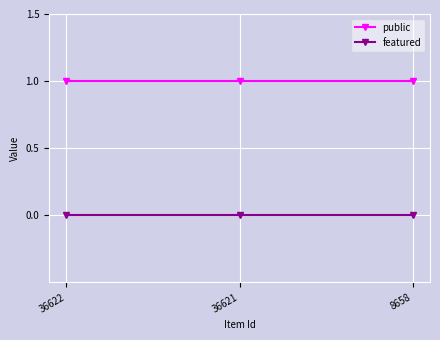

At 8658, list the series in order from largest to smallest.

public, featured